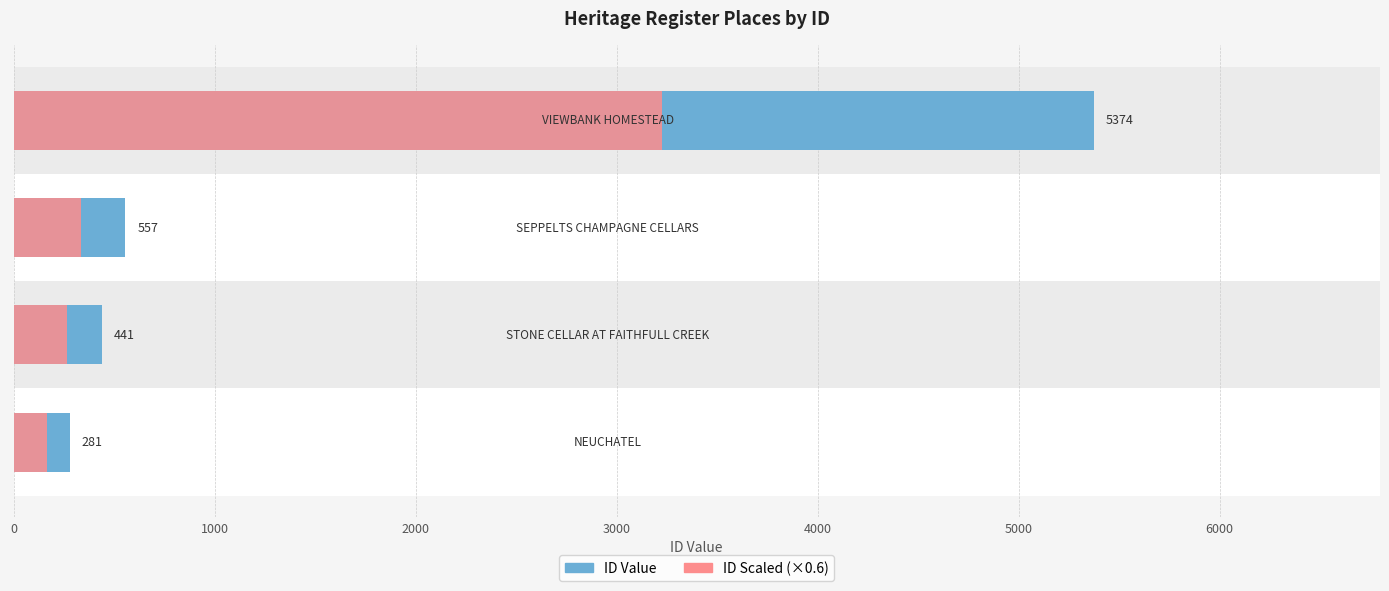

How many values in the ID Scaled series exceed 334?

2